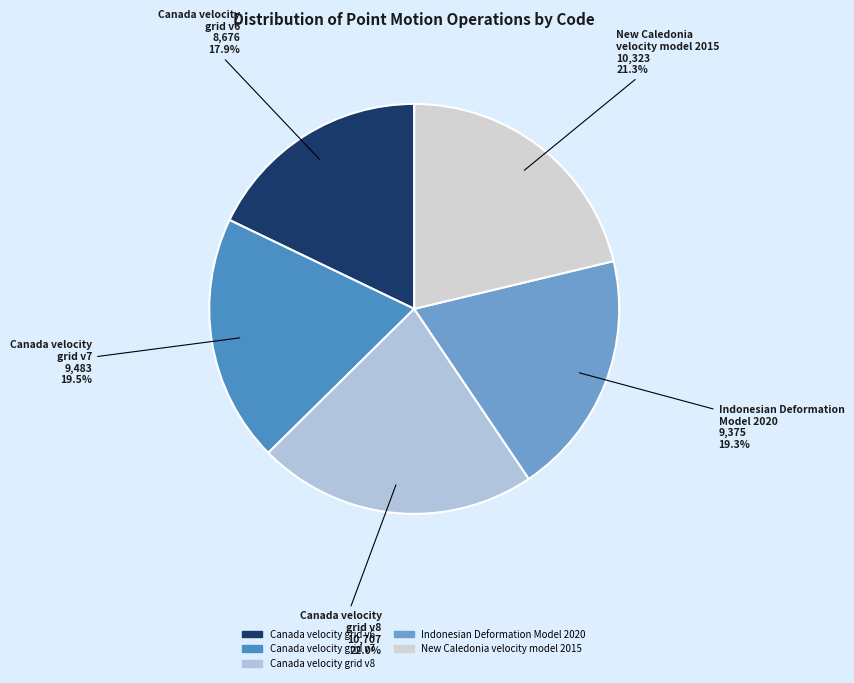

Which category has the biggest portion of the pie?

Canada velocity grid v8